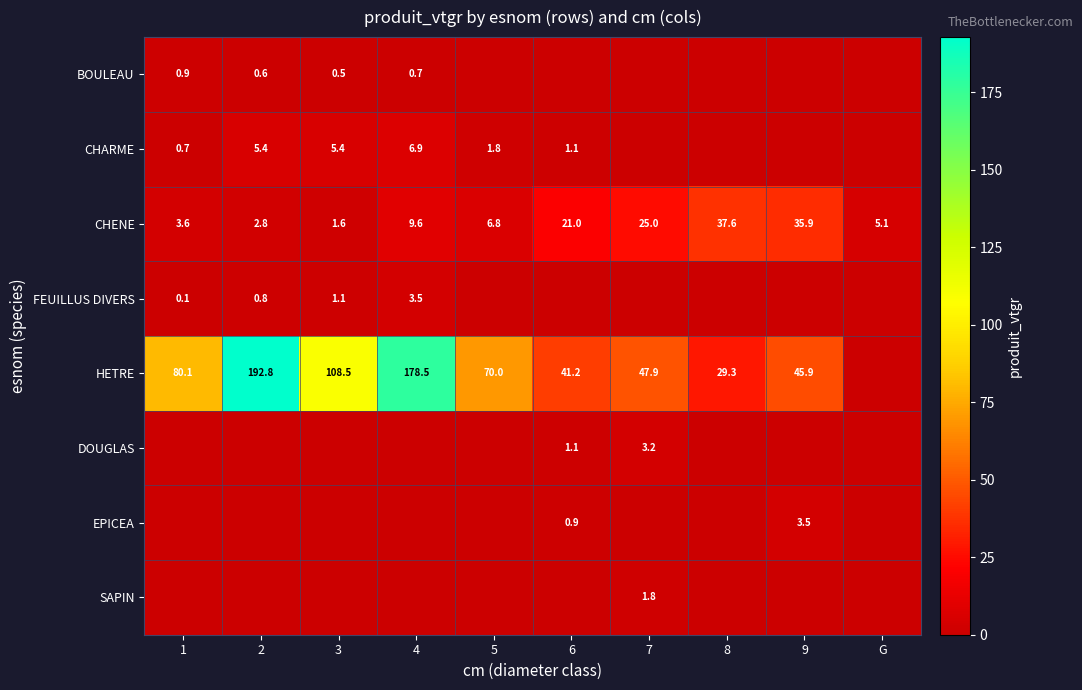

The value of DOUGLAS at 6 is 0.6. True or false?

False